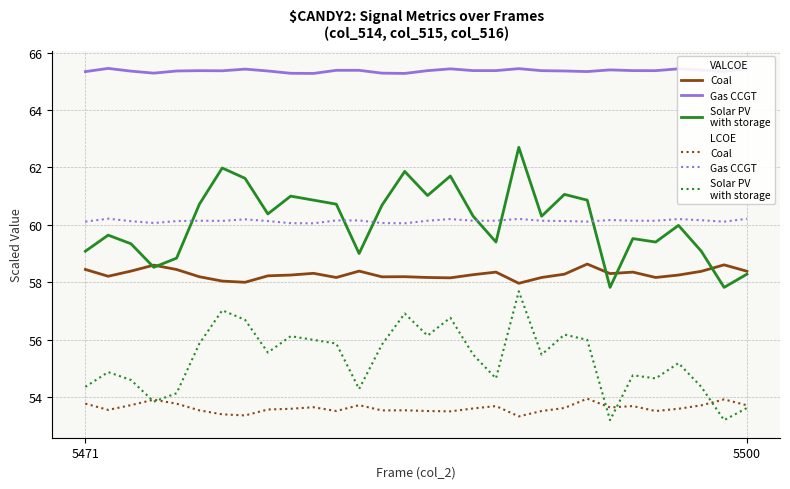

What is the greatest value displayed?

65.5